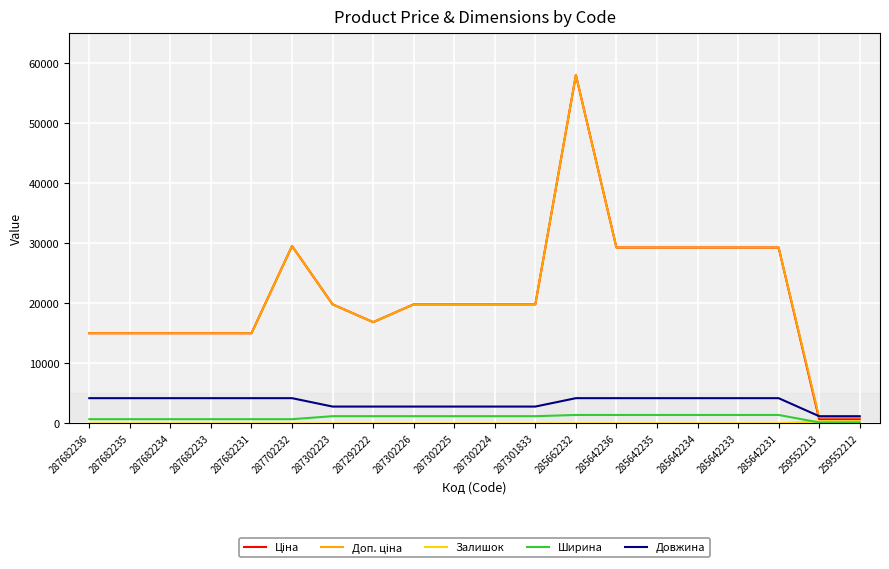

At which category is the sum across all series the highest?

285662232